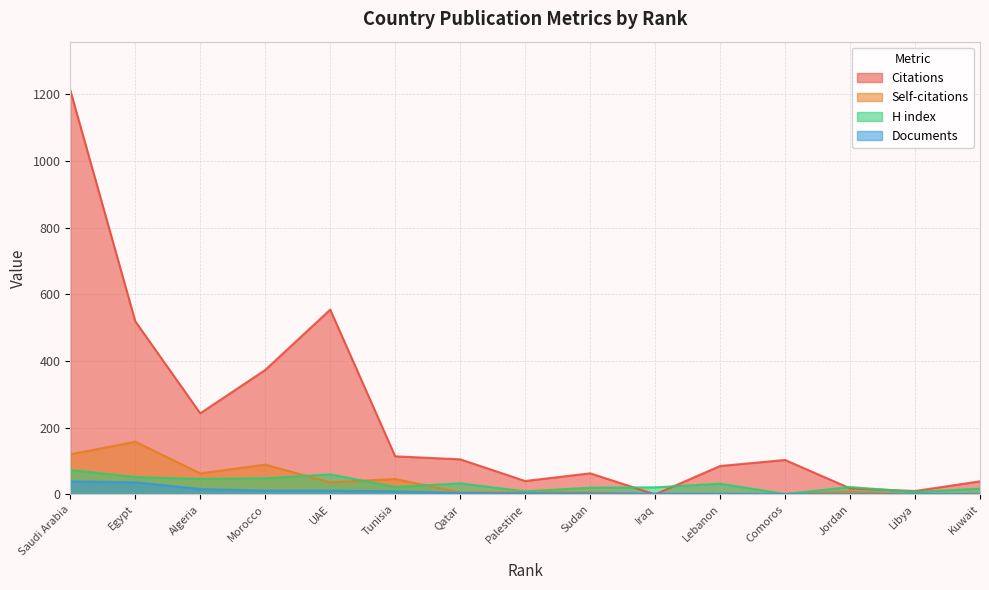

What are all the series names shown in the legend?

Citations, Self-citations, H index, Documents